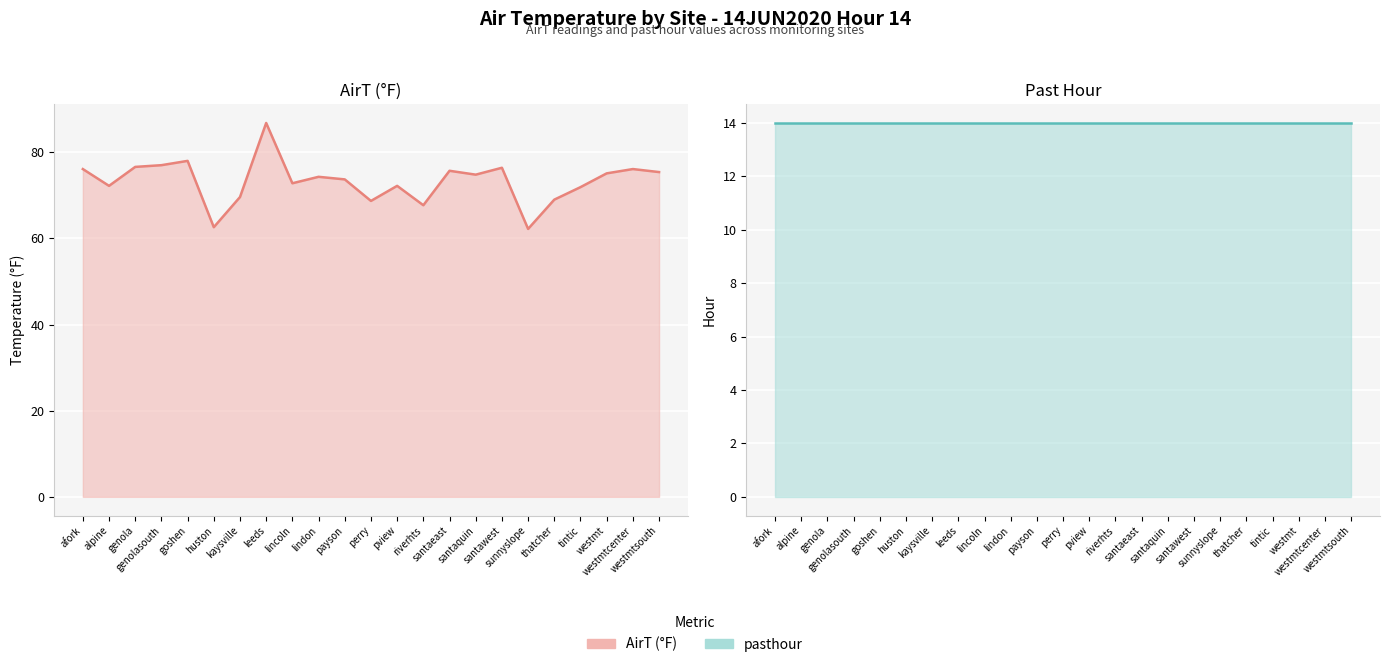

Which series has the largest total across all categories?

AirT